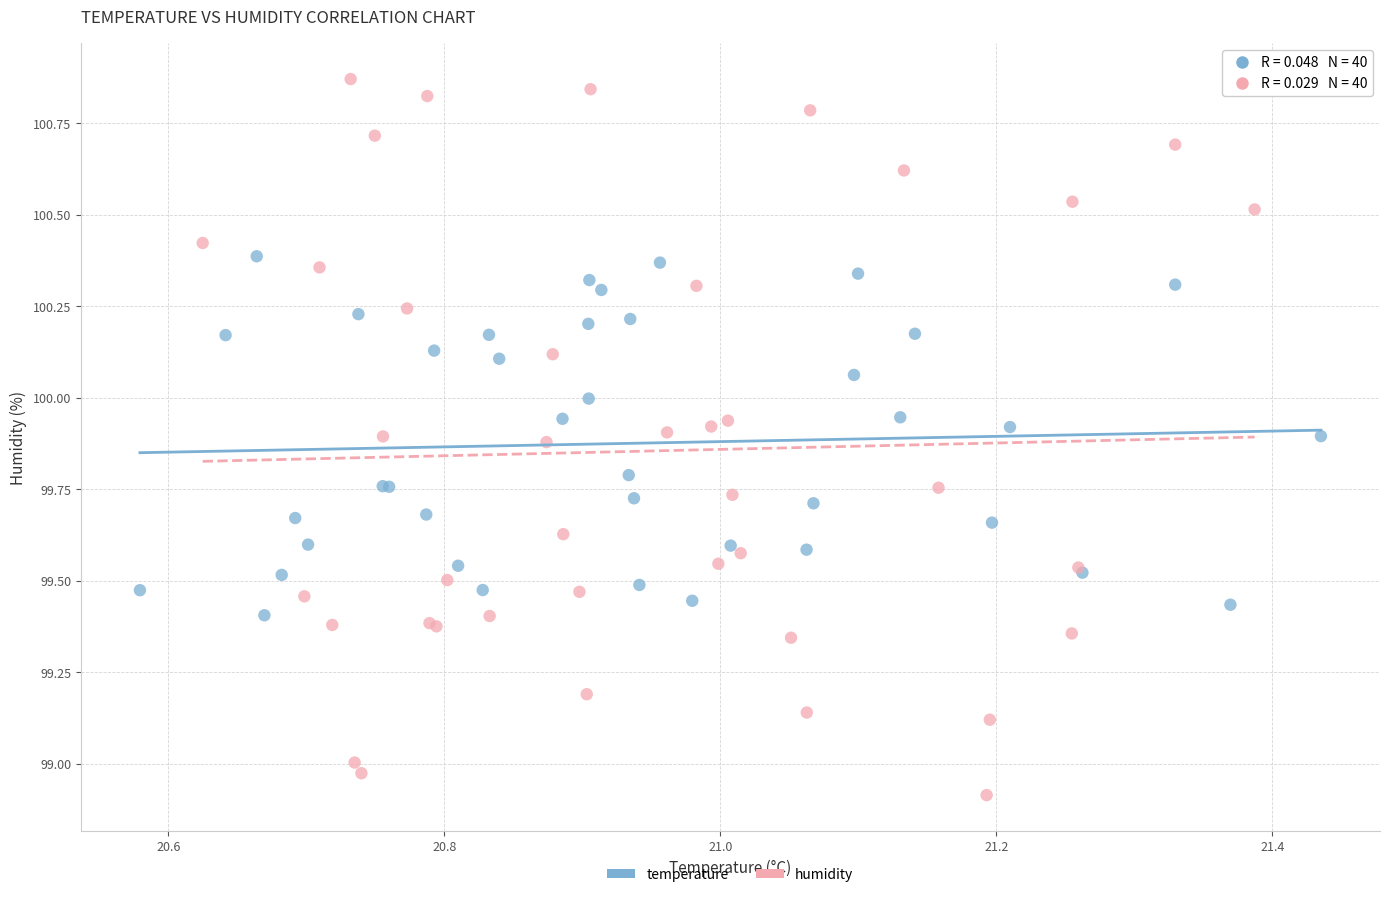

Which series contains the lowest Y value?

humidity